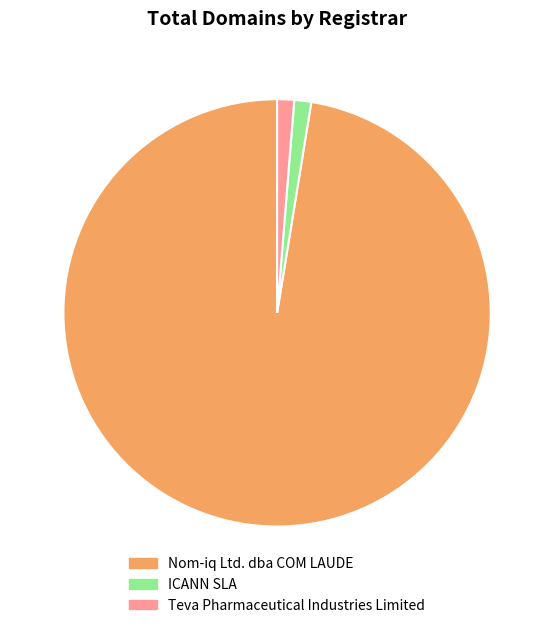

Which slice is the largest?

Nom-iq Ltd. dba COM LAUDE